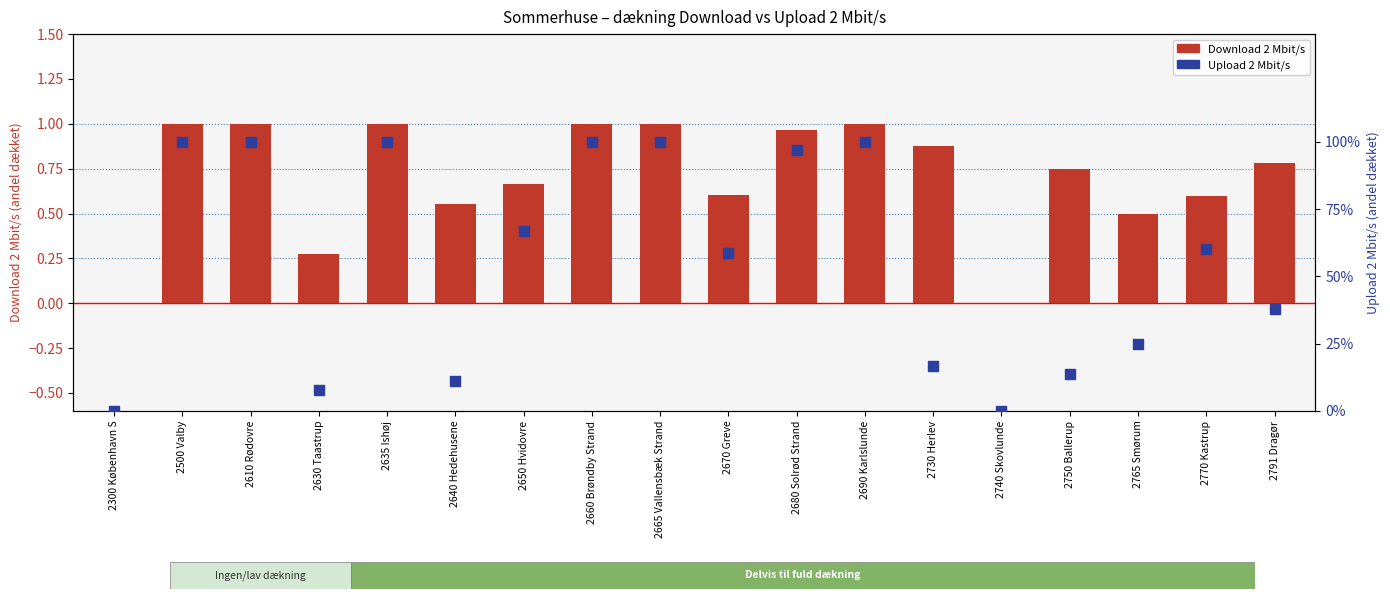

Which series has the widest spread of Y values?

Download 2 Mbit/s